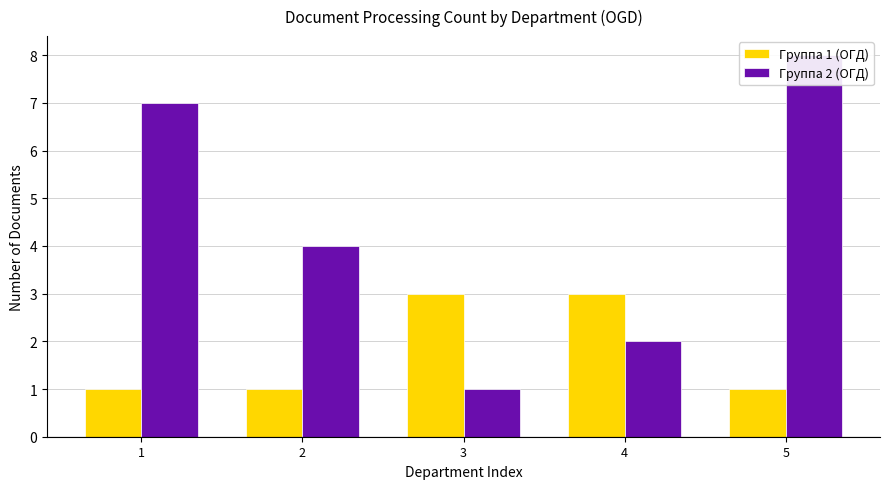

What is the total value across all series at 5?

9